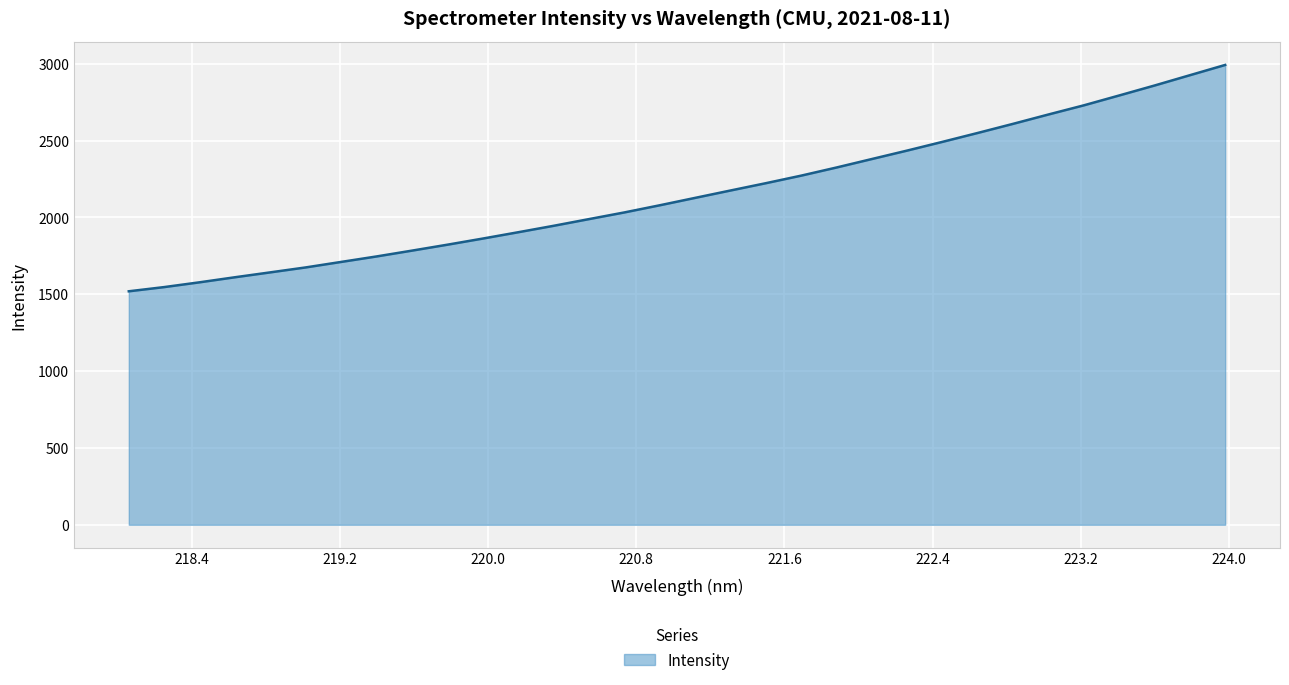

What is the difference between the maximum and minimum values?

1472.8